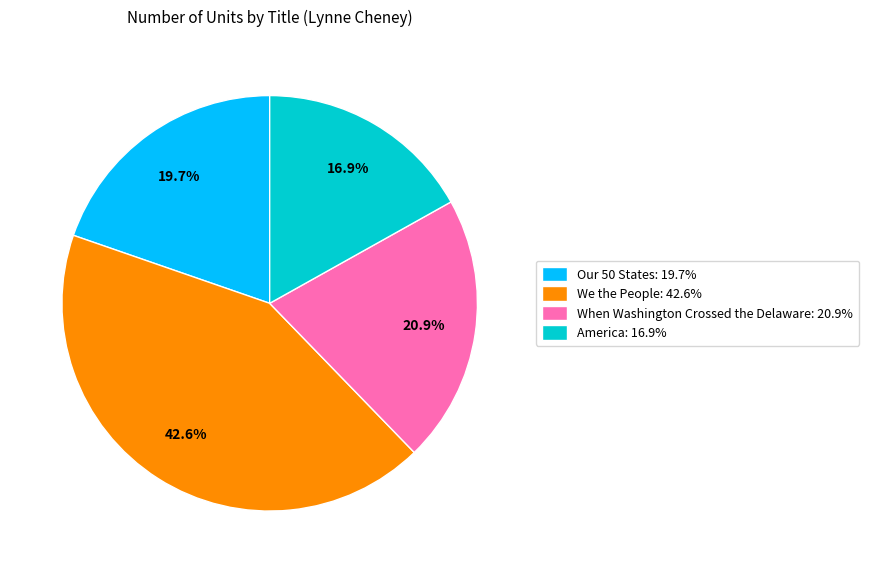

Count the number of slices in the pie.

4